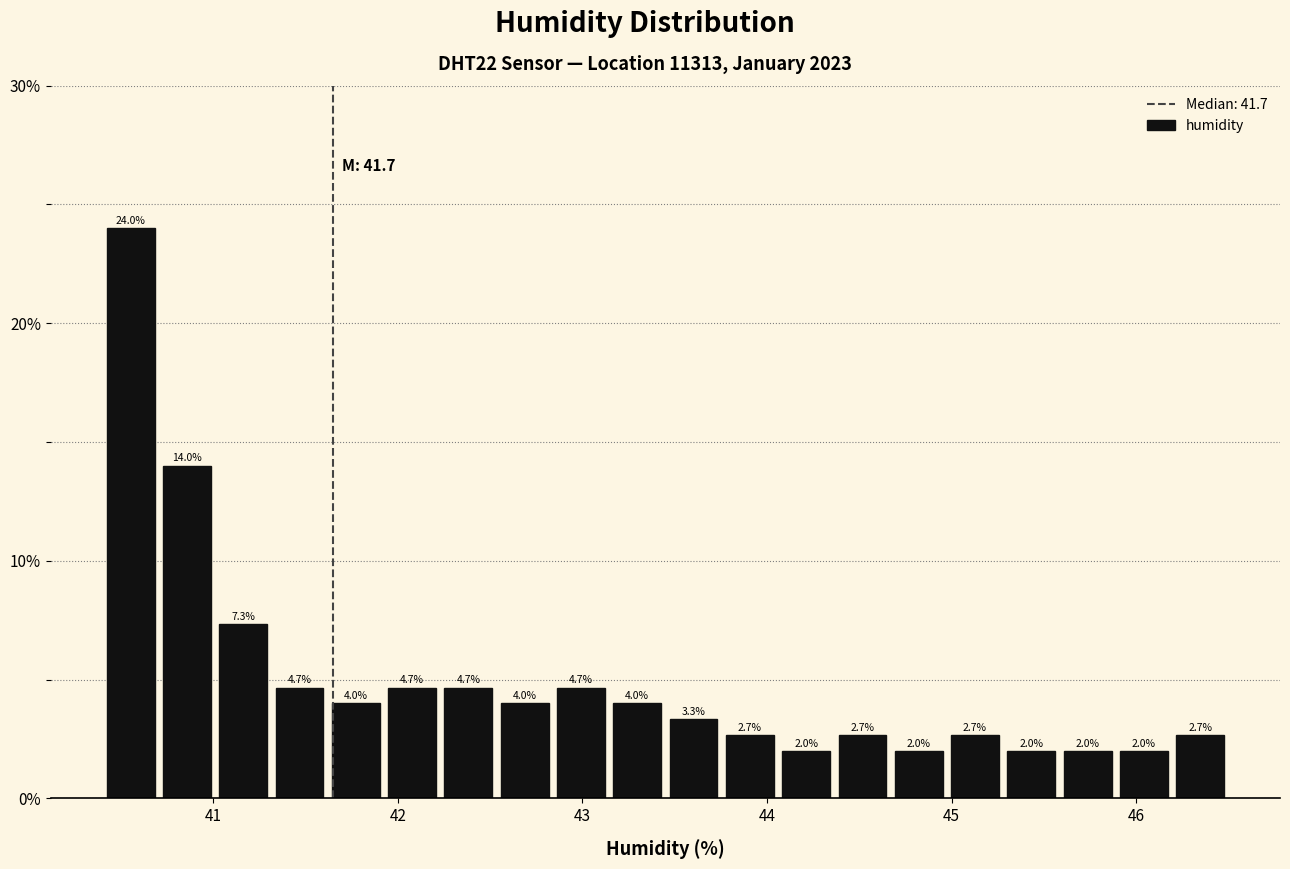

Read against the x-axis, roughly where is the centre of the tallest bar?

40.6